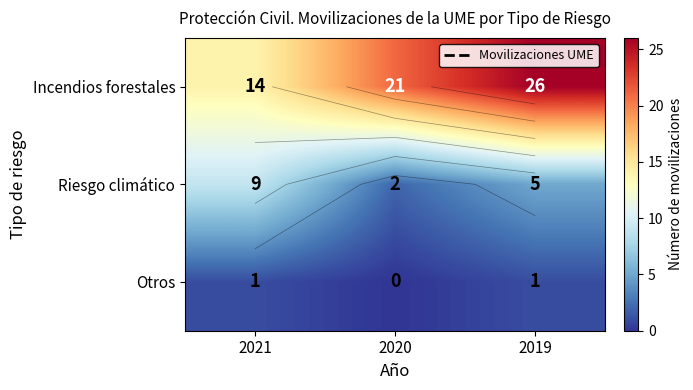

At how many categories does at least one series exceed 2?

3